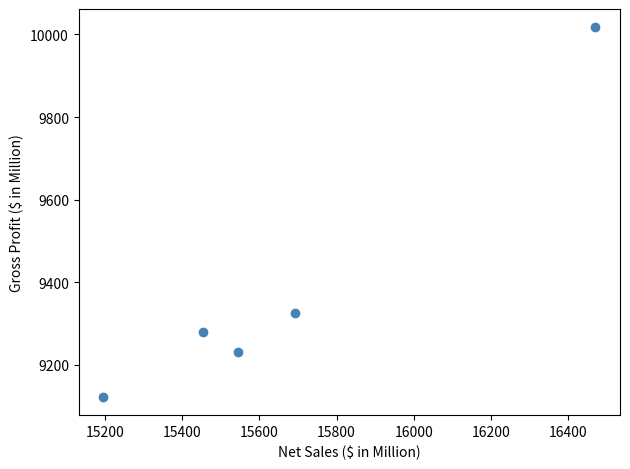

What Y value in the scatter plot is closest to 9570?

9325